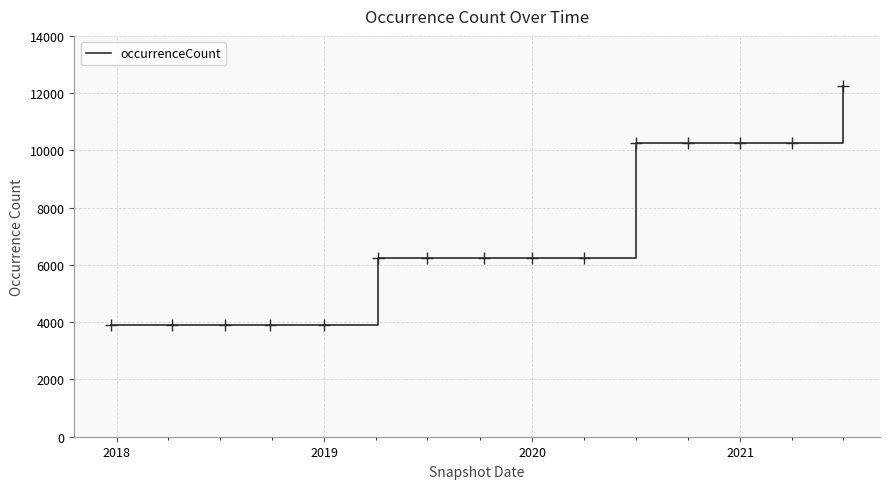

What is the greatest value displayed?

12256